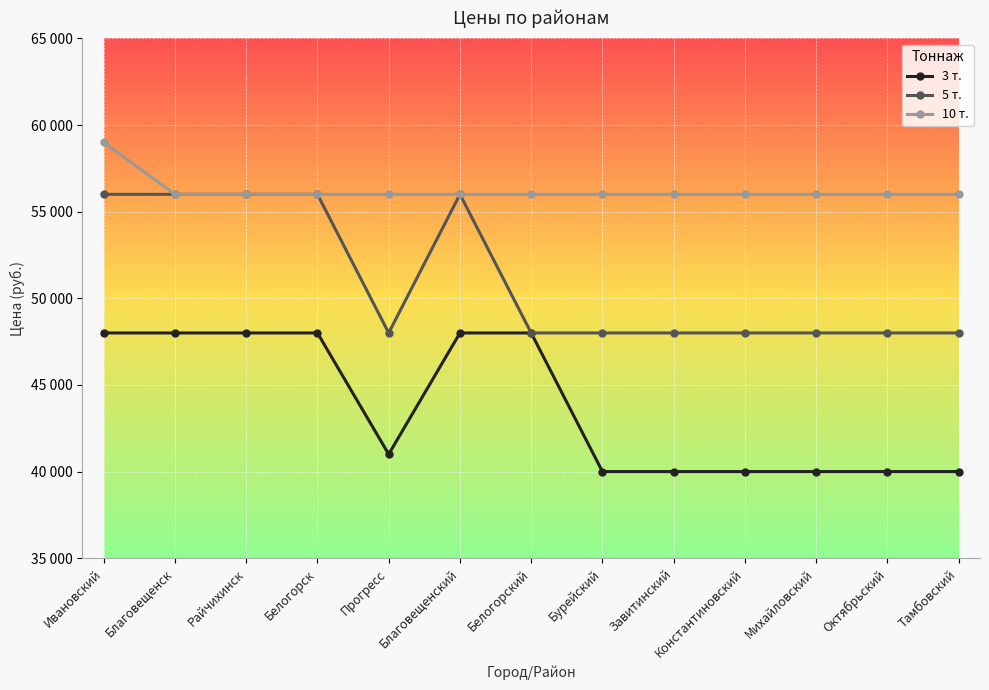

At how many categories does at least one series exceed 47779?

13